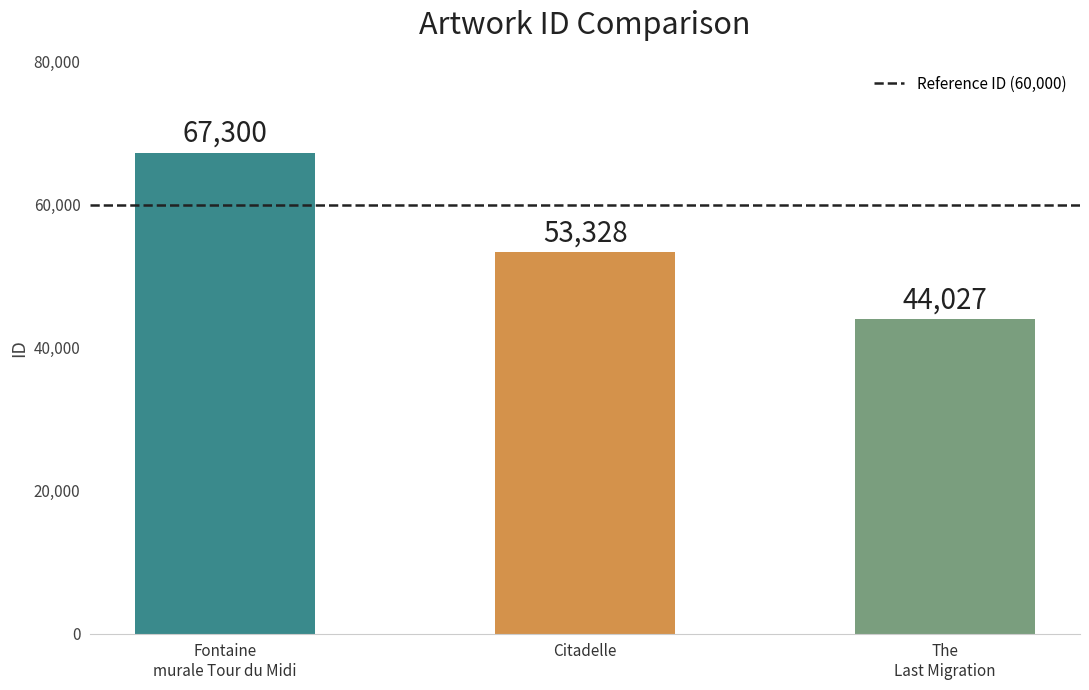

At which label does the data first exceed 53328?

Fontaine
murale Tour du Midi